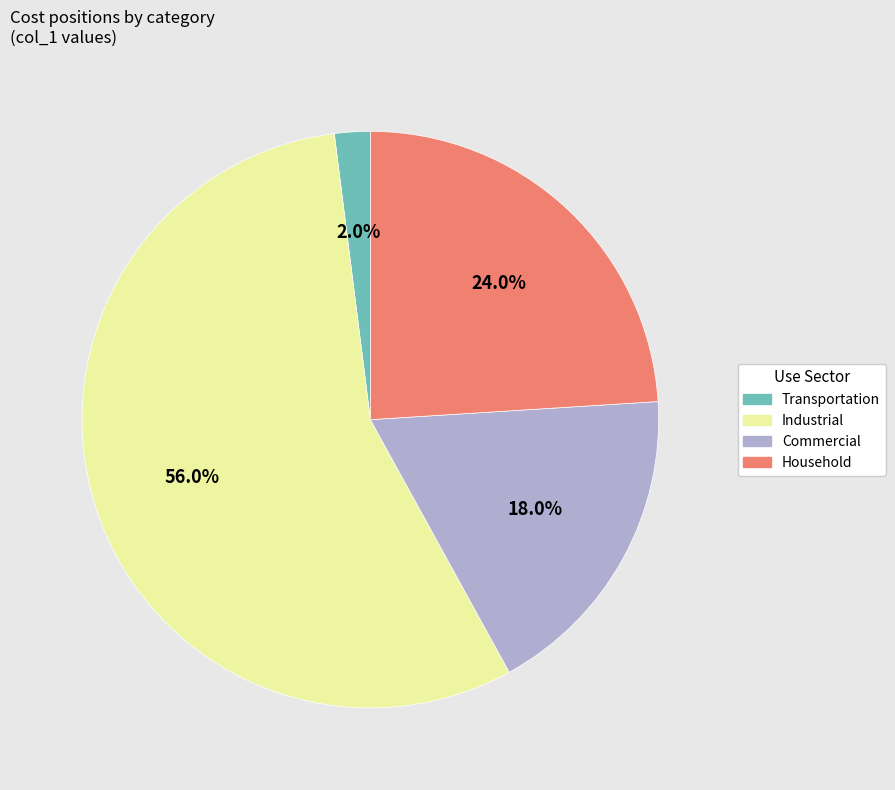

Is there any slice that represents more than half of the pie?

Yes